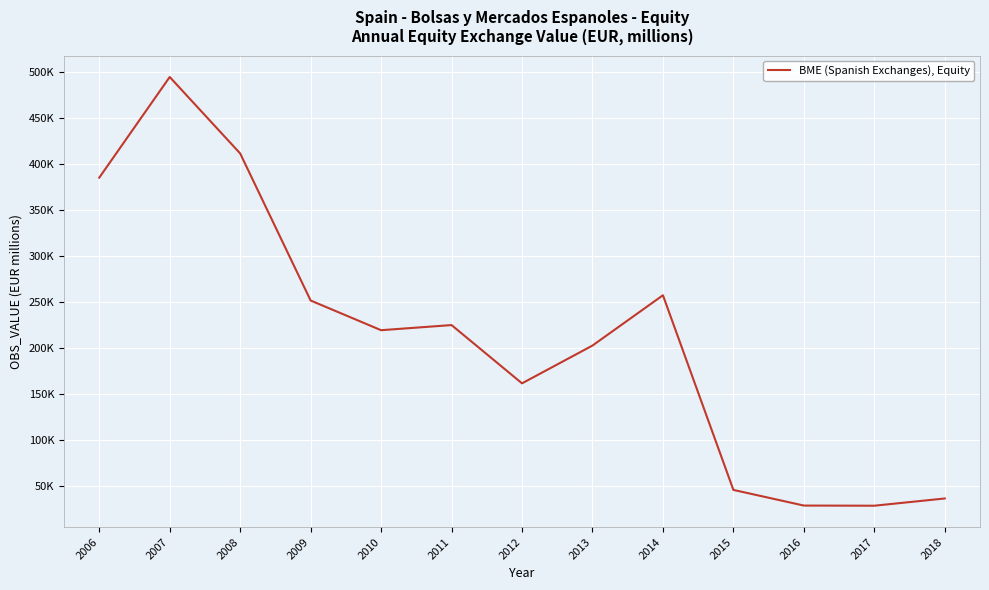

What is the sum of the values at 2009 and 2013?

453796.5